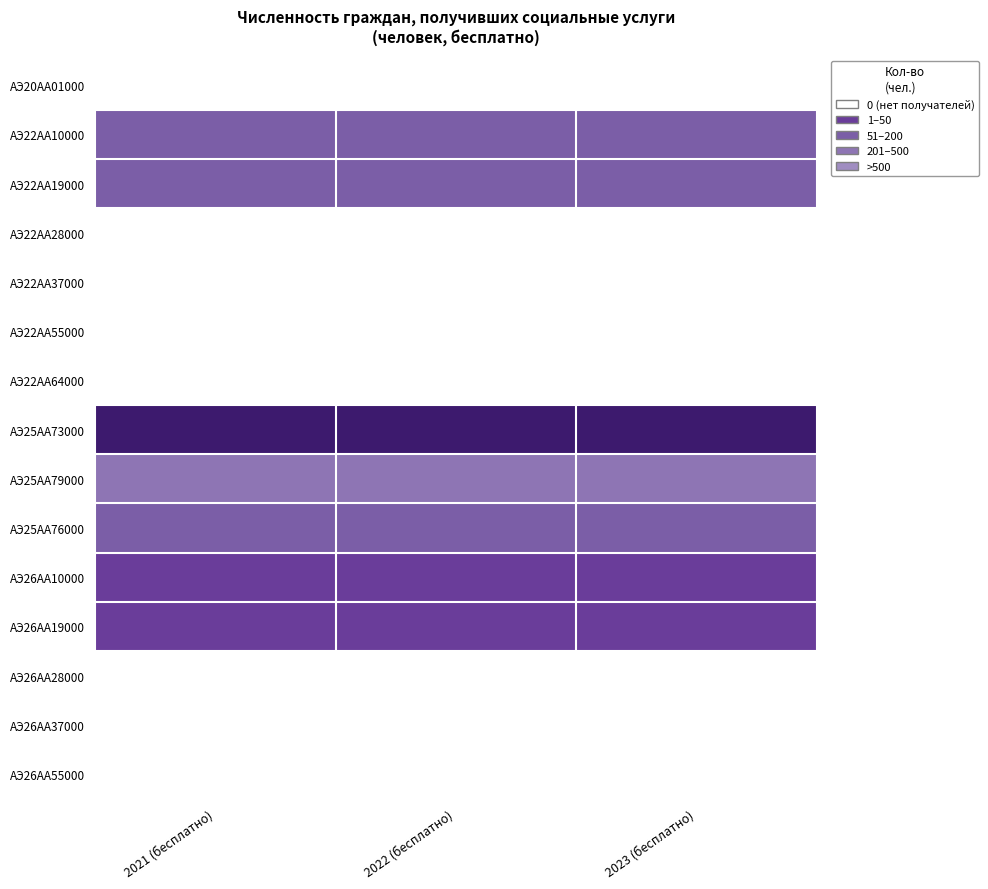

Reading left to right, list all the values displayed in this chart.

АЭ20АА01000: 2021 (бесплатно)=0	2022 (бесплатно)=0	2023 (бесплатно)=0
АЭ22АА10000: 2021 (бесплатно)=175	2022 (бесплатно)=175	2023 (бесплатно)=175
АЭ22АА19000: 2021 (бесплатно)=165	2022 (бесплатно)=165	2023 (бесплатно)=165
АЭ22АА28000: 2021 (бесплатно)=0	2022 (бесплатно)=0	2023 (бесплатно)=0
АЭ22АА37000: 2021 (бесплатно)=0	2022 (бесплатно)=0	2023 (бесплатно)=0
АЭ22АА55000: 2021 (бесплатно)=0	2022 (бесплатно)=0	2023 (бесплатно)=0
АЭ22АА64000: 2021 (бесплатно)=0	2022 (бесплатно)=0	2023 (бесплатно)=0
АЭ25АА73000: 2021 (бесплатно)=3000	2022 (бесплатно)=3000	2023 (бесплатно)=3000
АЭ25АА79000: 2021 (бесплатно)=275	2022 (бесплатно)=275	2023 (бесплатно)=275
АЭ25АА76000: 2021 (бесплатно)=200	2022 (бесплатно)=200	2023 (бесплатно)=200
АЭ26АА10000: 2021 (бесплатно)=25	2022 (бесплатно)=25	2023 (бесплатно)=25
АЭ26АА19000: 2021 (бесплатно)=22	2022 (бесплатно)=22	2023 (бесплатно)=22
АЭ26АА28000: 2021 (бесплатно)=0	2022 (бесплатно)=0	2023 (бесплатно)=0
АЭ26АА37000: 2021 (бесплатно)=0	2022 (бесплатно)=0	2023 (бесплатно)=0
АЭ26АА55000: 2021 (бесплатно)=0	2022 (бесплатно)=0	2023 (бесплатно)=0